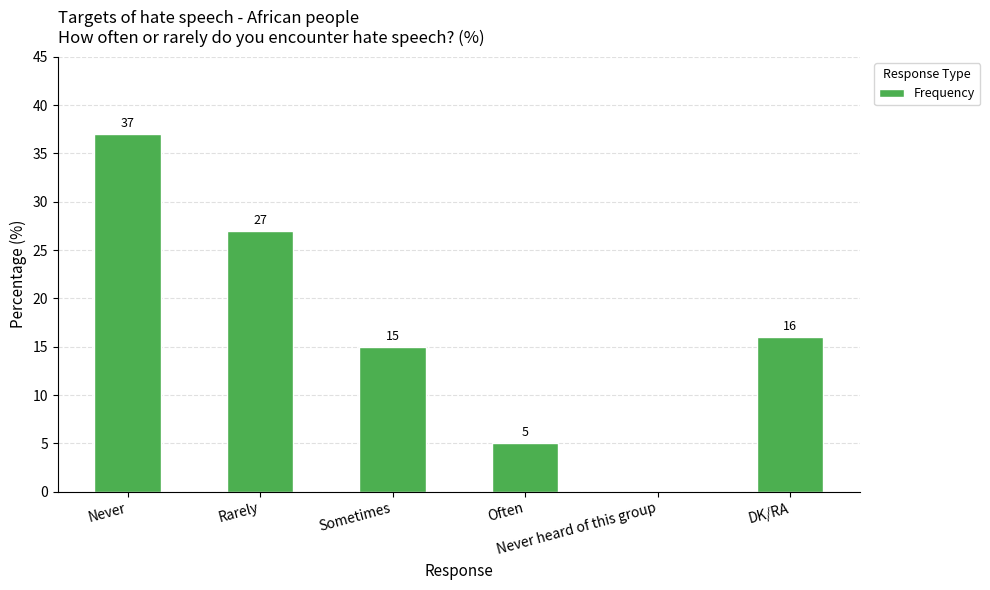

How many values are between 5 and 27?

4